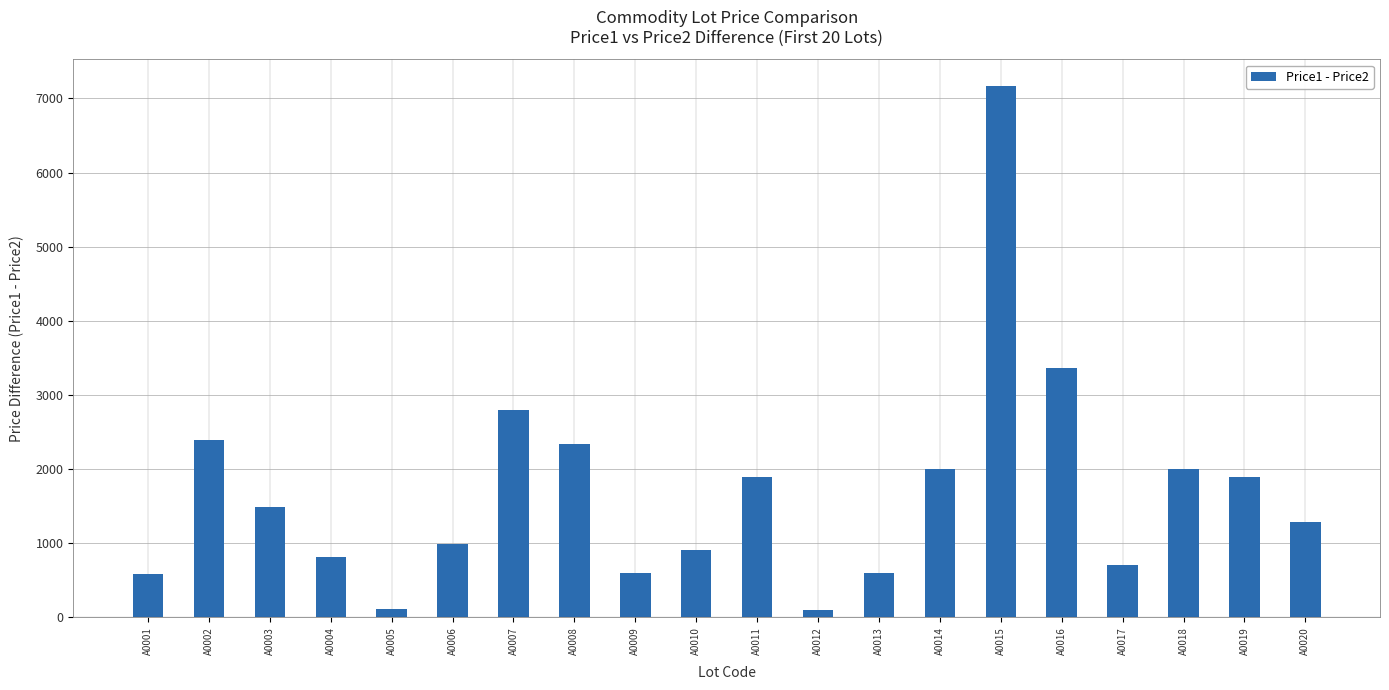

How many bars are there in total?

20